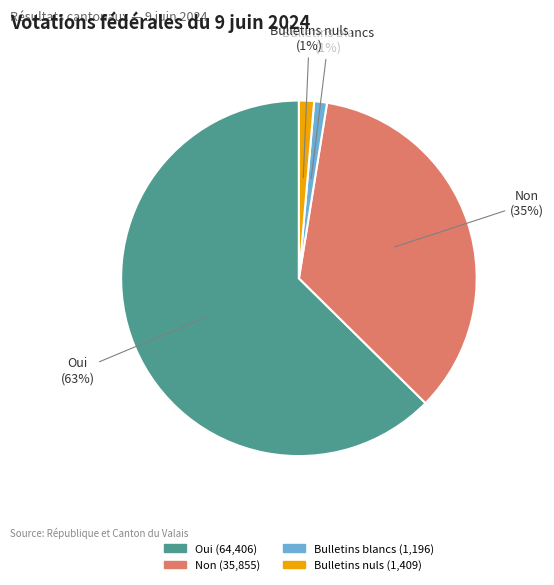

Combined, do Bulletins blancs and Bulletins nuls account for over 50%?

No